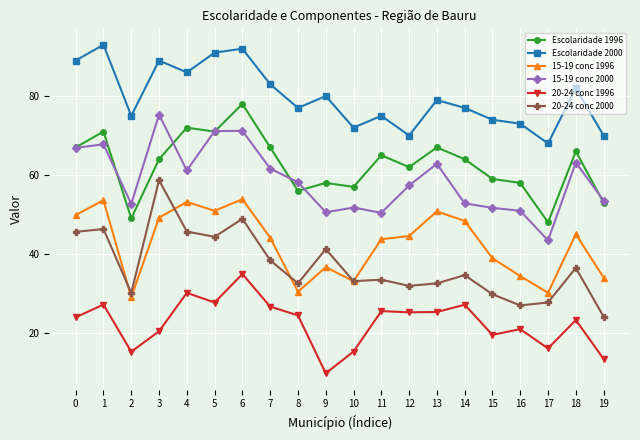

Which series has the largest total across all categories?

Escolaridade 2000